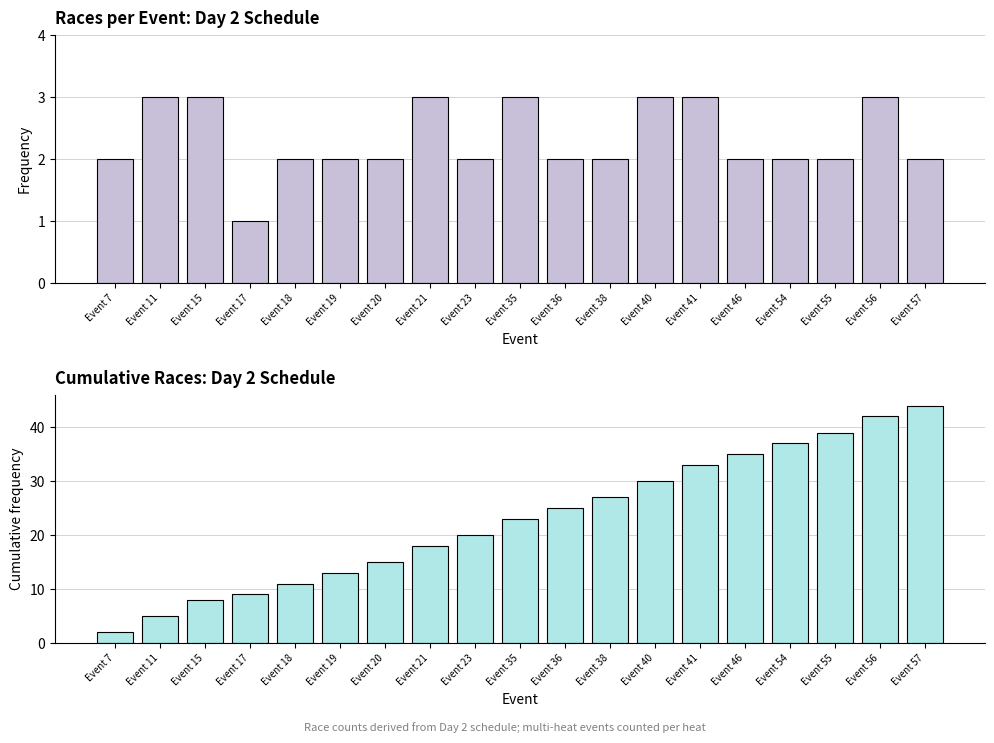

What are all the series names shown in the legend?

Number of Races, Cumulative Races